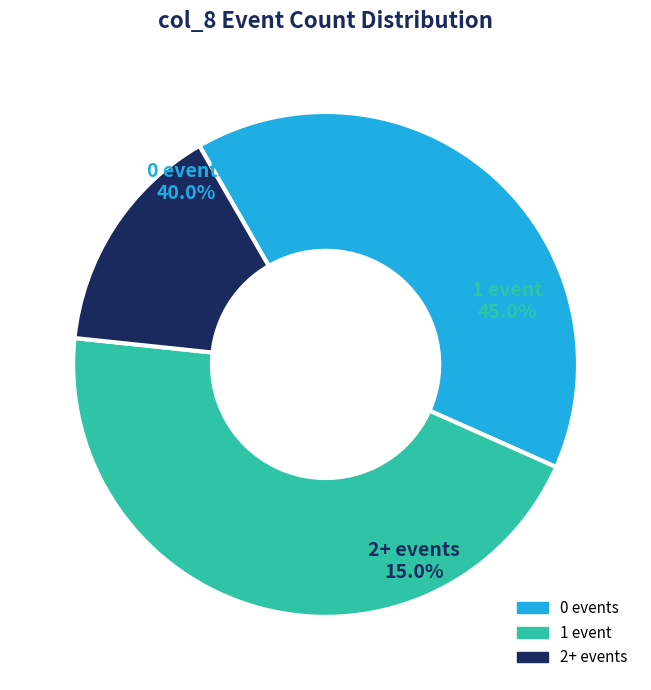

What percentage do 2+ events and 0 events together represent?

55.0%